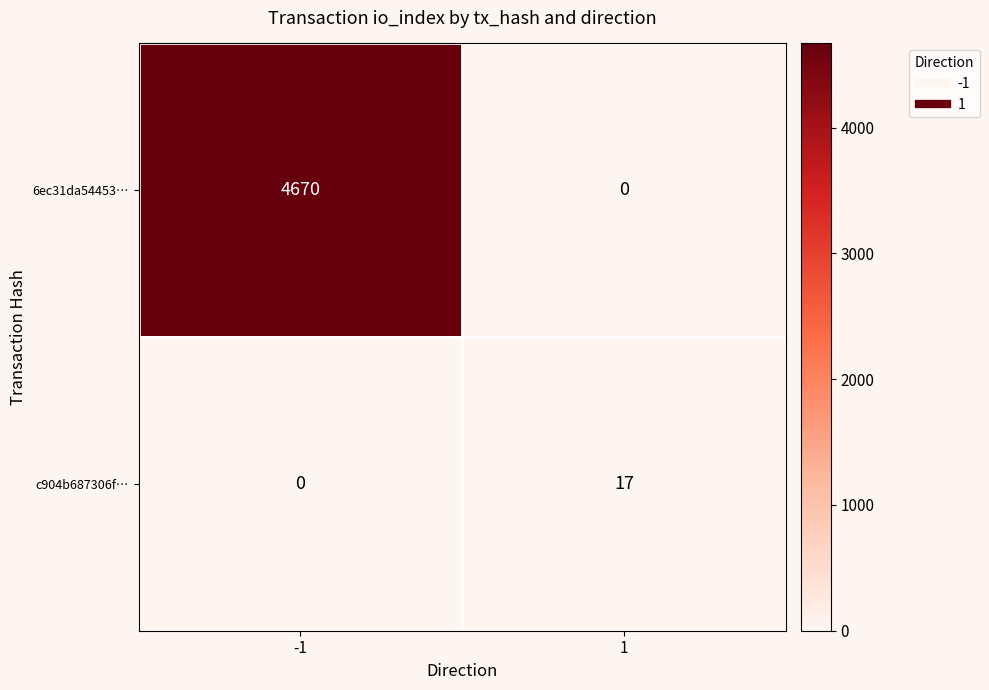

What is the sum of all 6ec31da54453… values?

4670